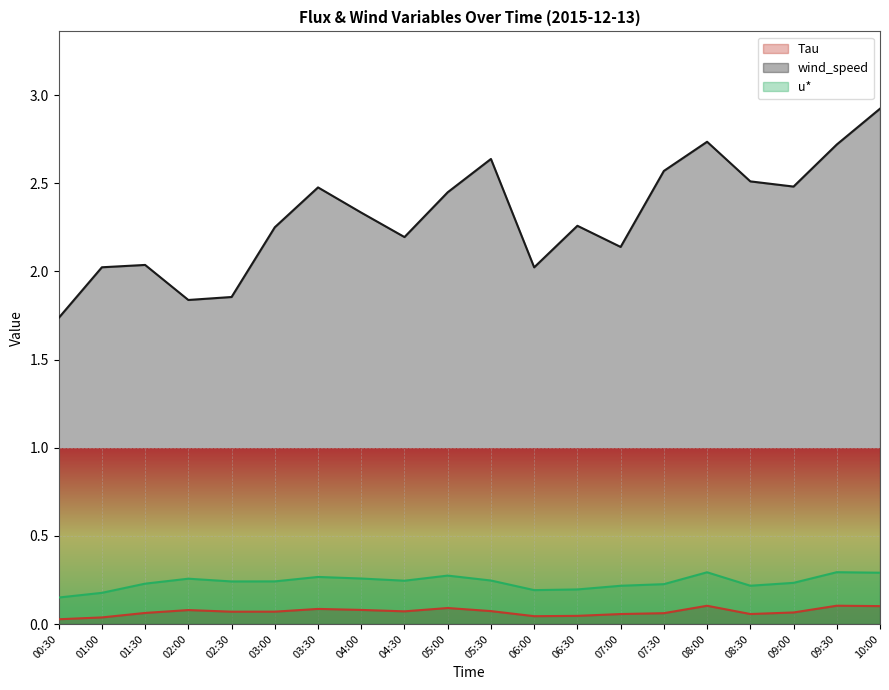

What is the value of the wind_speed point at the 20th from the left?

2.9